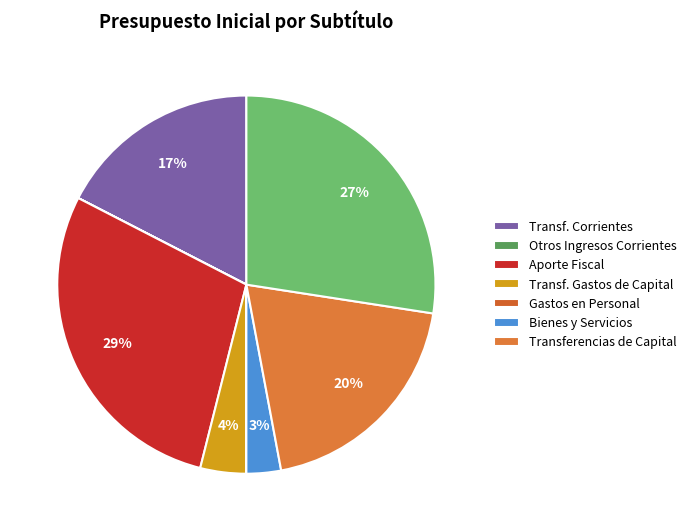

Is there a majority slice in this chart?

No